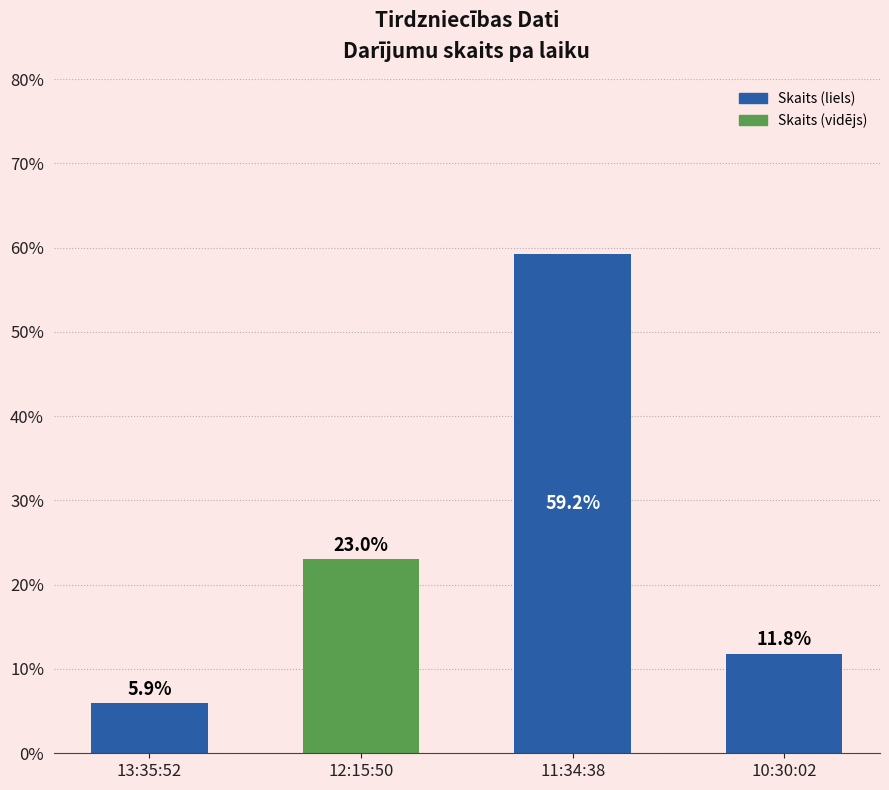

The value at 11:34:38 is 83.9. True or false?

False